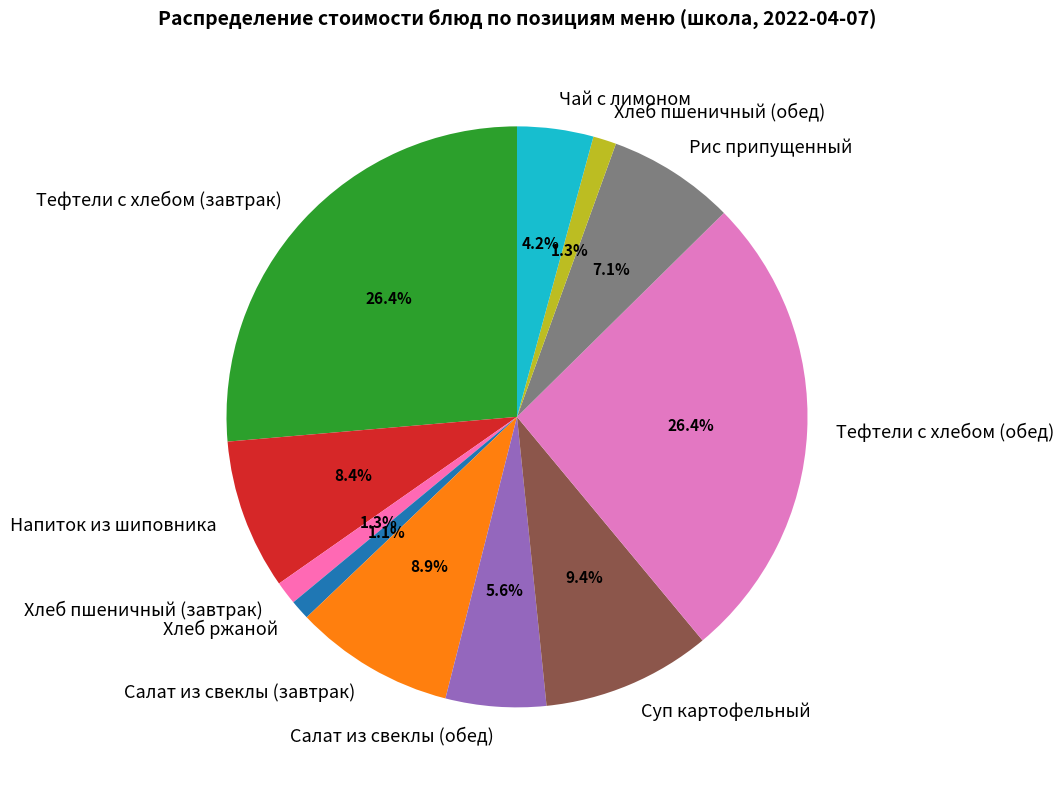

Does Хлеб пшеничный (обед) represent more than half of the total?

No